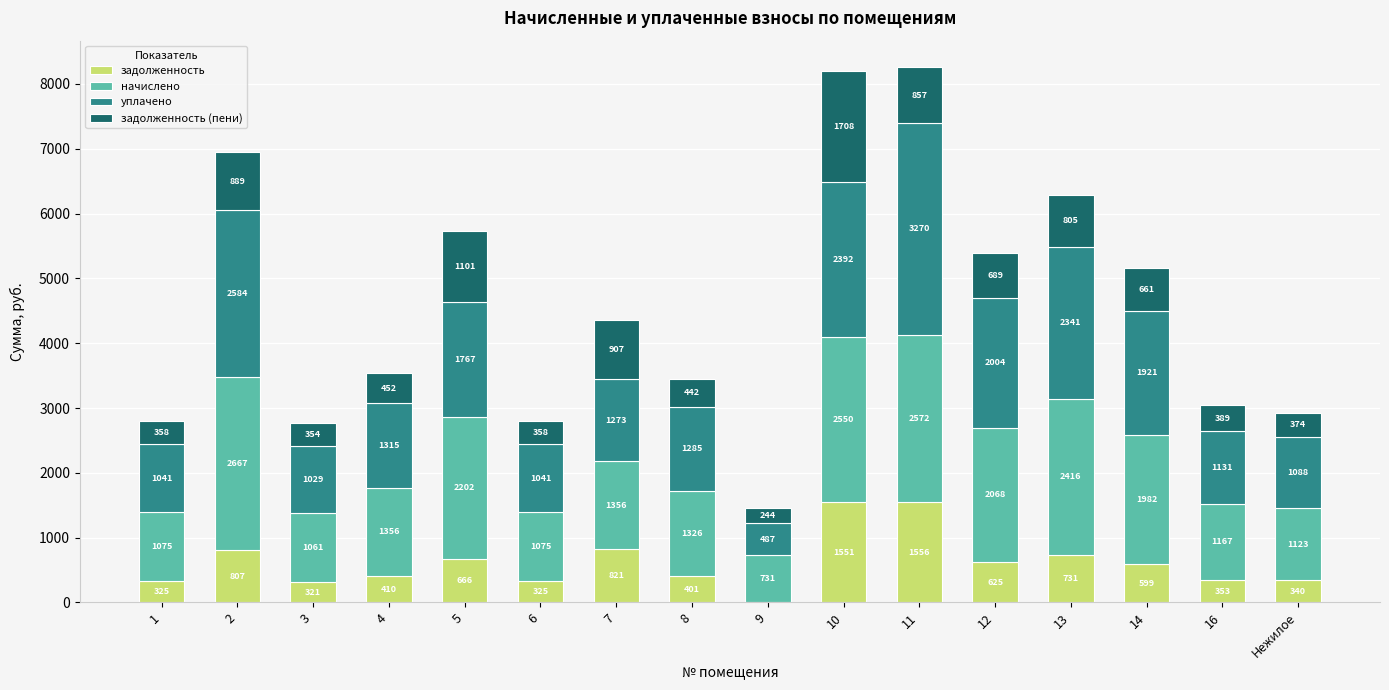

Is it true that задолженность equals 1022.6 at 12?

False